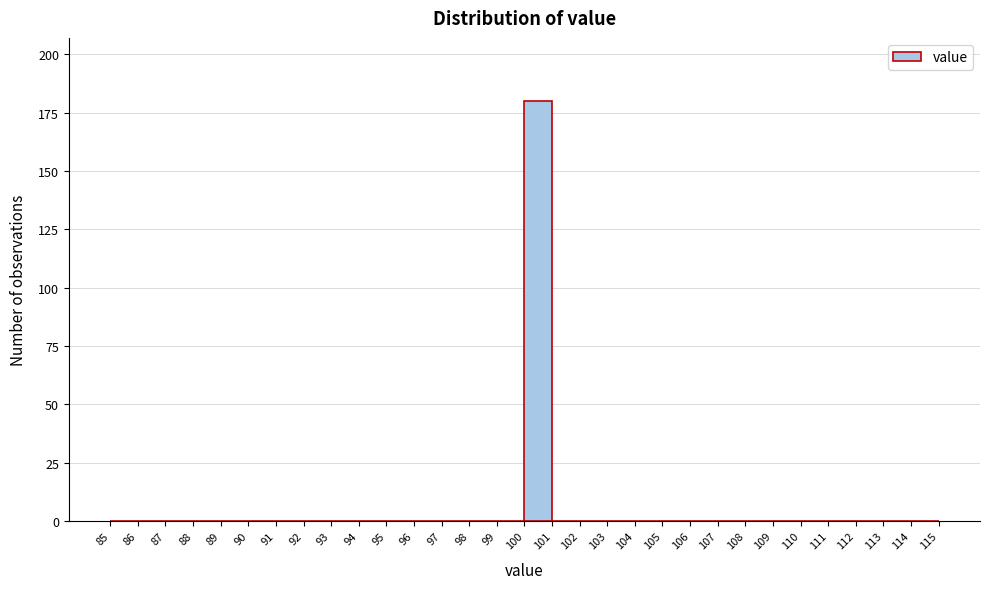

How tall is the bar that spans 100 to 101 on the x-axis? The values are not printed on the chart, so give them approximately, as read against the axis.

180